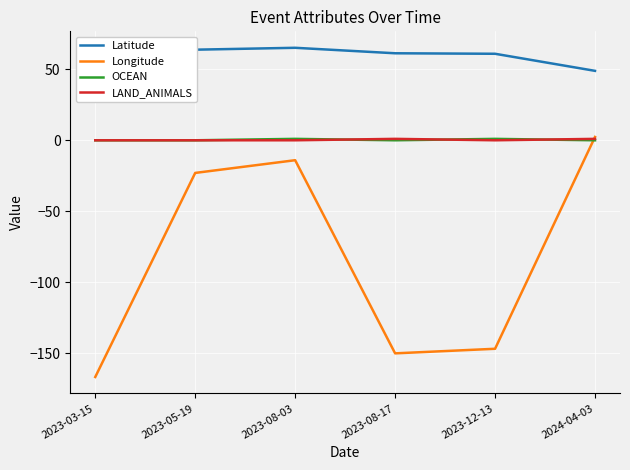

What is the lowest value of the Latitude series?

48.9